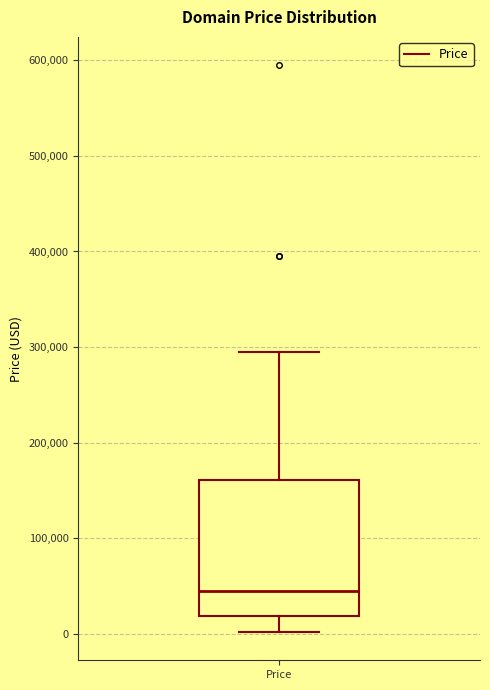

Where does the upper whisker of the box for Price end on the y-axis? The values are not printed on the chart, so give them approximately, as read against the axis.

290000